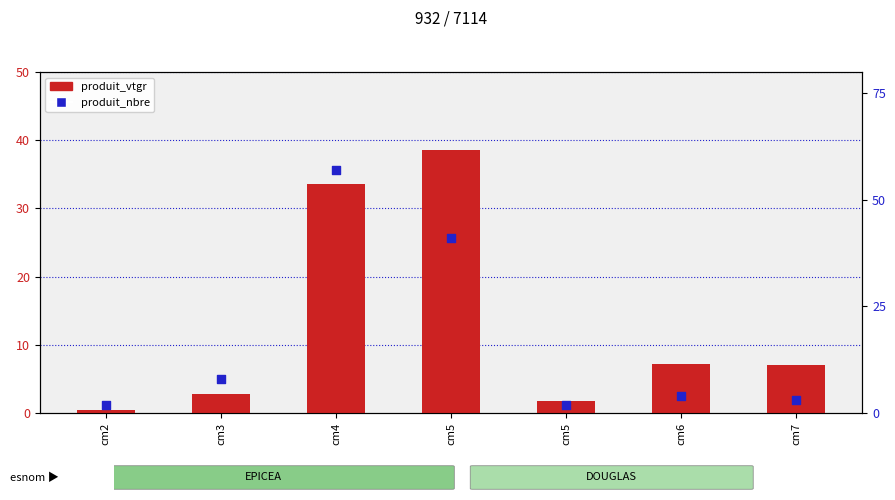

At which category is the sum across all series the highest?

cm4